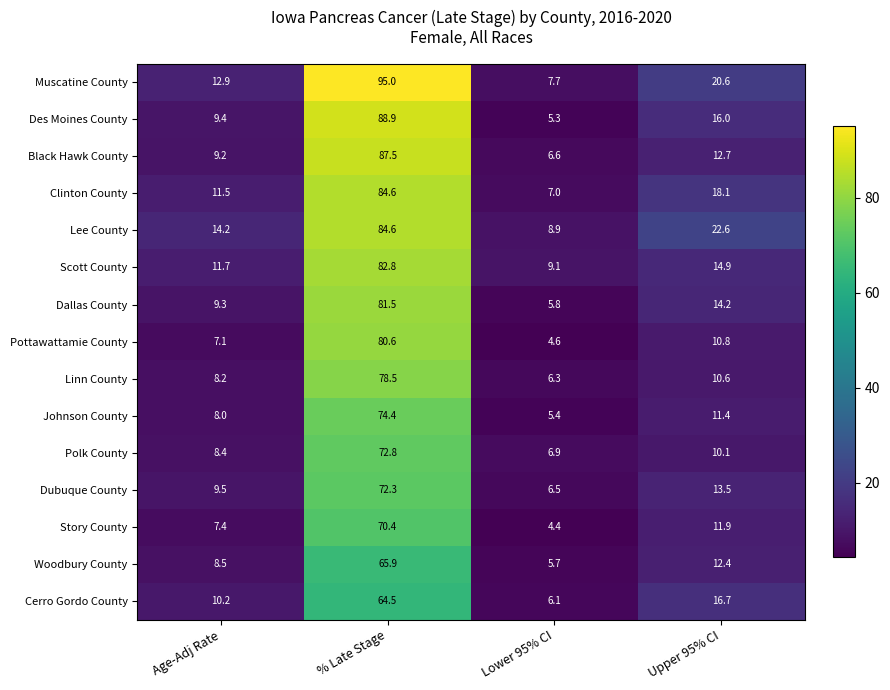

At which category does the chart reach its minimum across all series?

Lower 95% CI